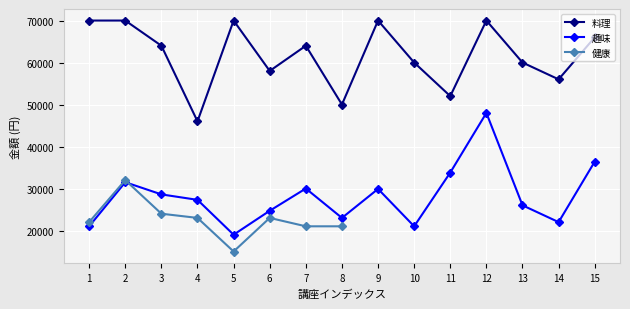

At which category does 料理 reach its first local valley?

4